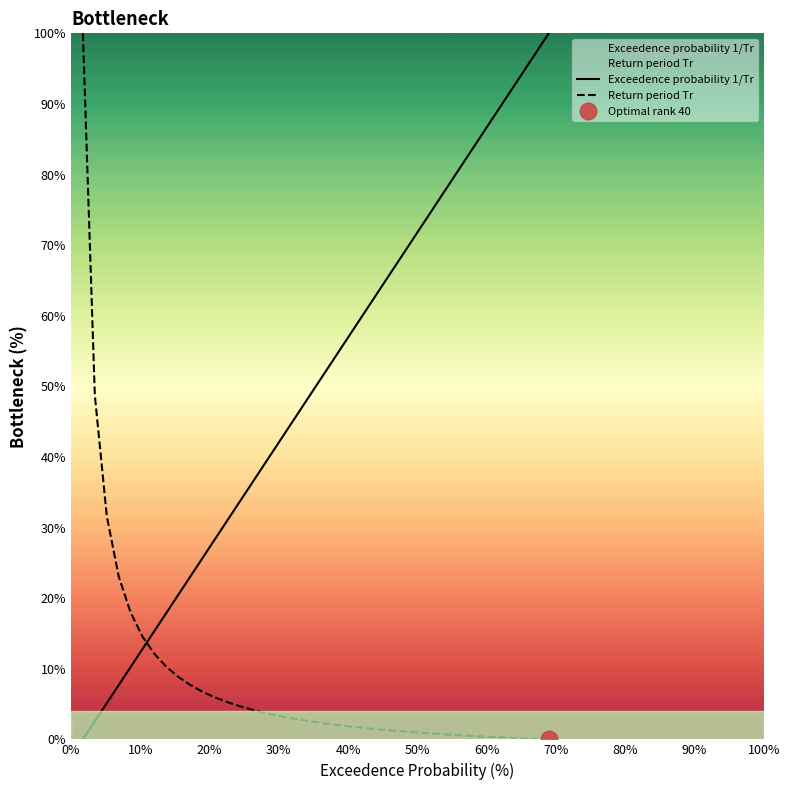

Which series has the largest range (max minus min)?

Exceedence probability 1/Tr